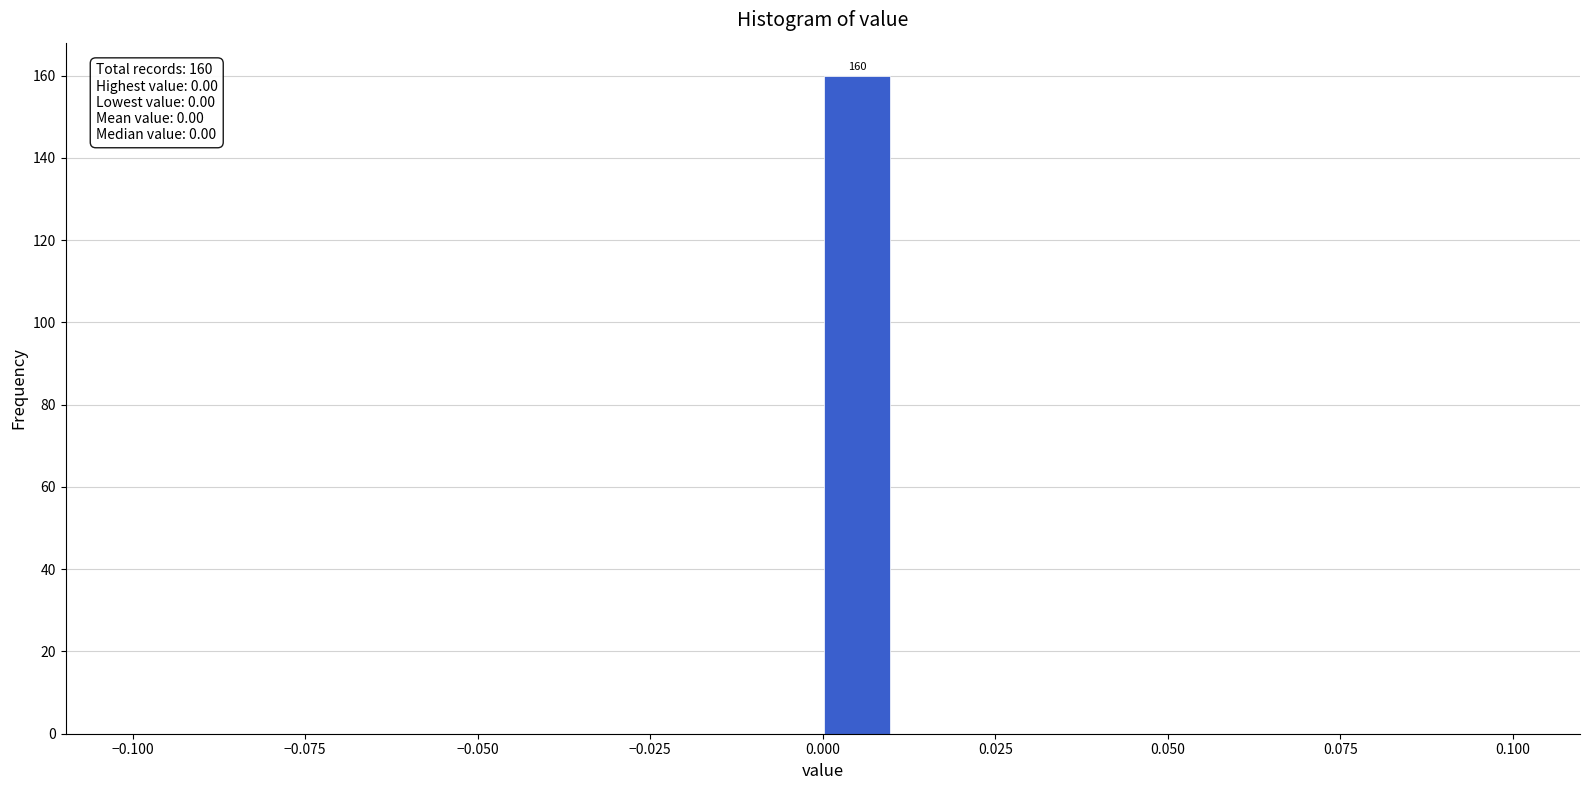

Around what value on the x-axis is the tallest bar? Give the approximate position of its centre, as read against the axis.

0.005